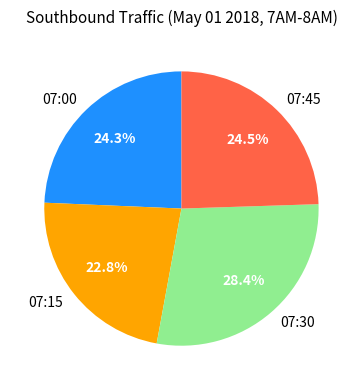

To the nearest percent, what is the combined percentage of 07:00 and 07:30?

53%